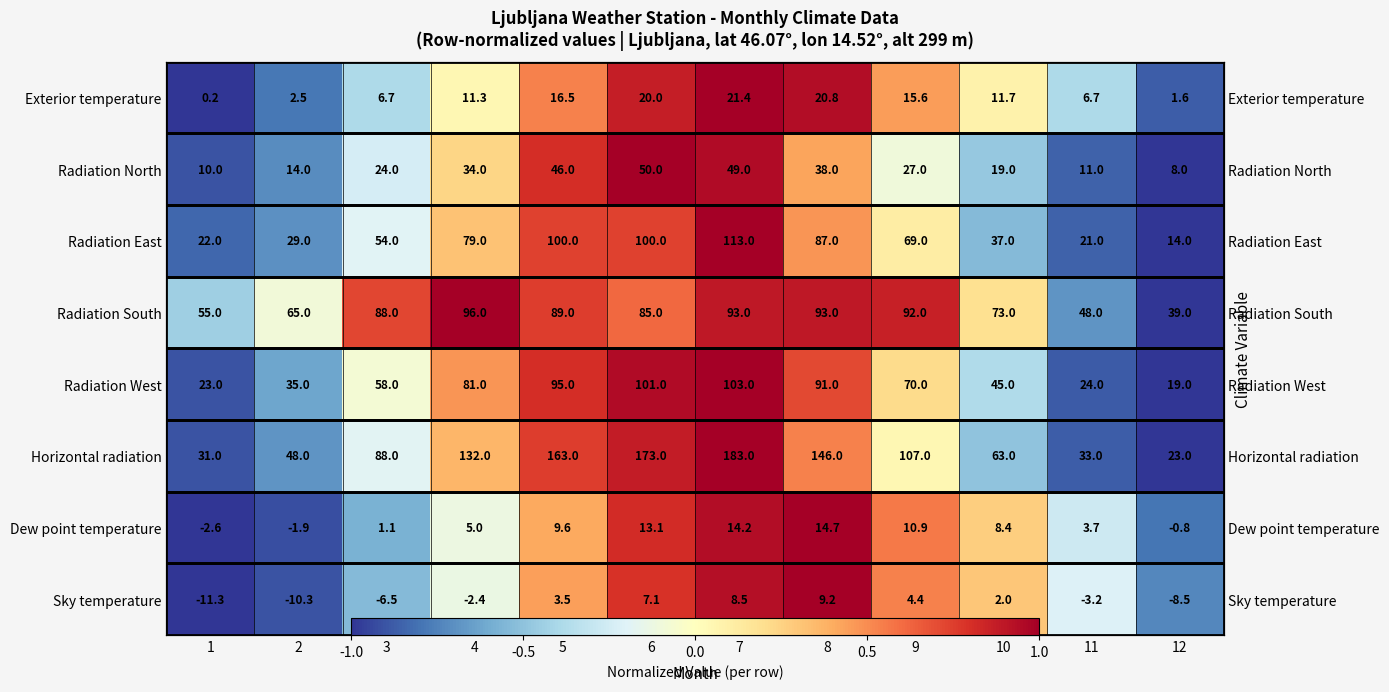

Where is Dew point temperature nearest to the value 0?

4